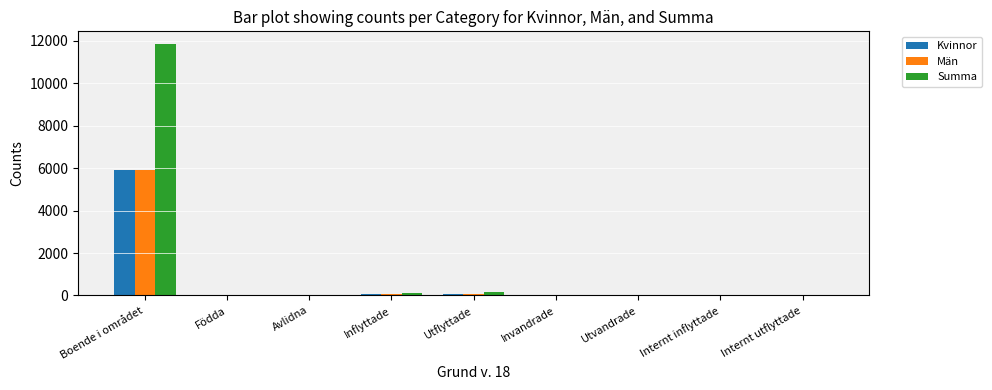

True or false: Kvinnor has a value of 5919 at Boende i området.

True